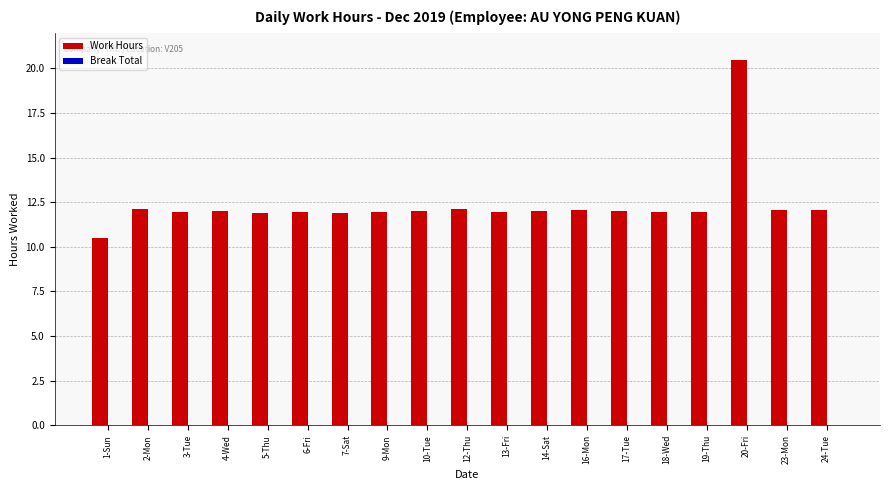

What is the ratio of the value at 16-Mon to the value at 14-Sat?

1.0